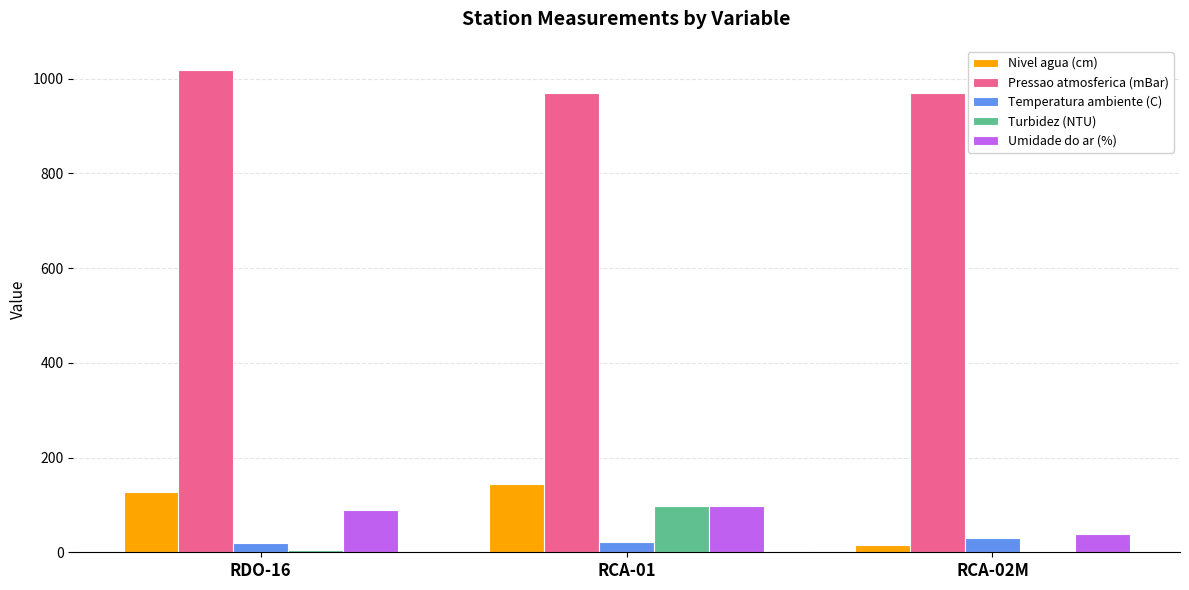

At which category is the sum across all series the highest?

RCA-01